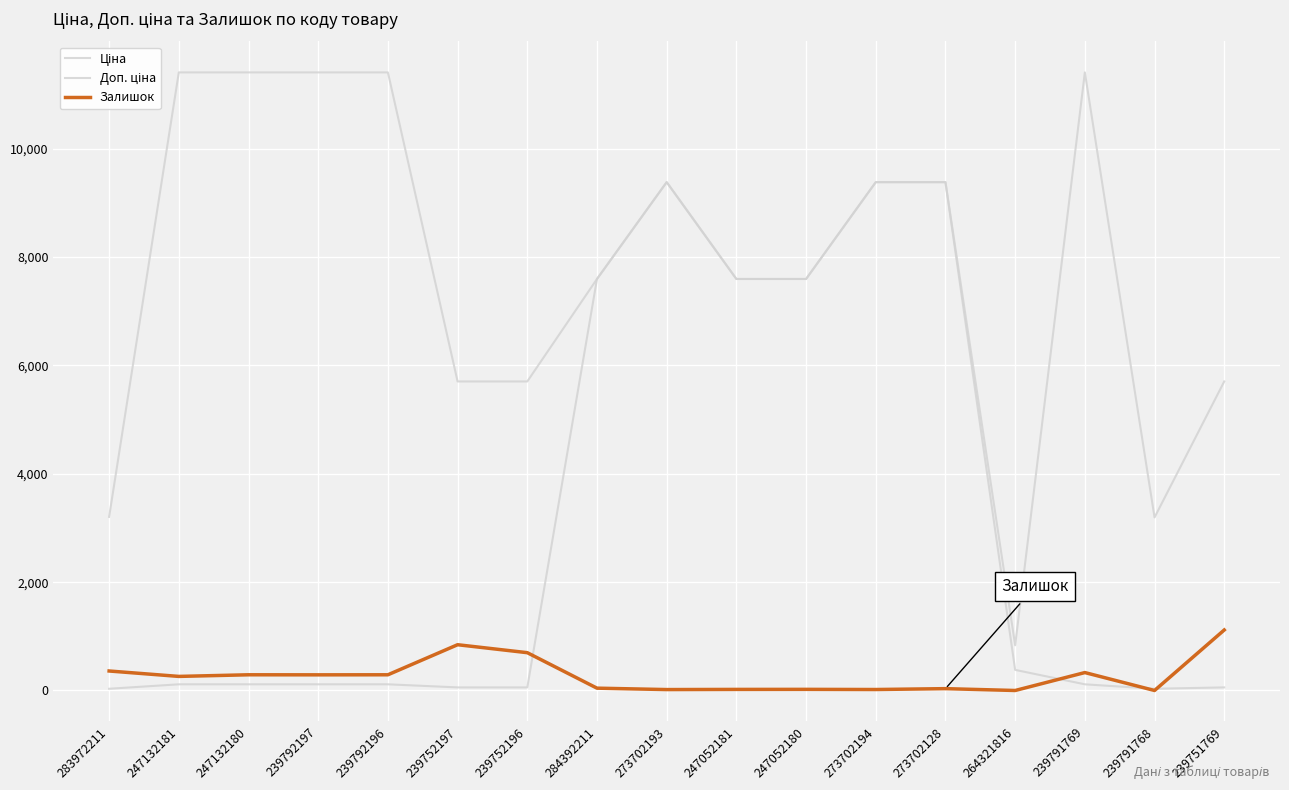

How many lines are shown in the chart?

3